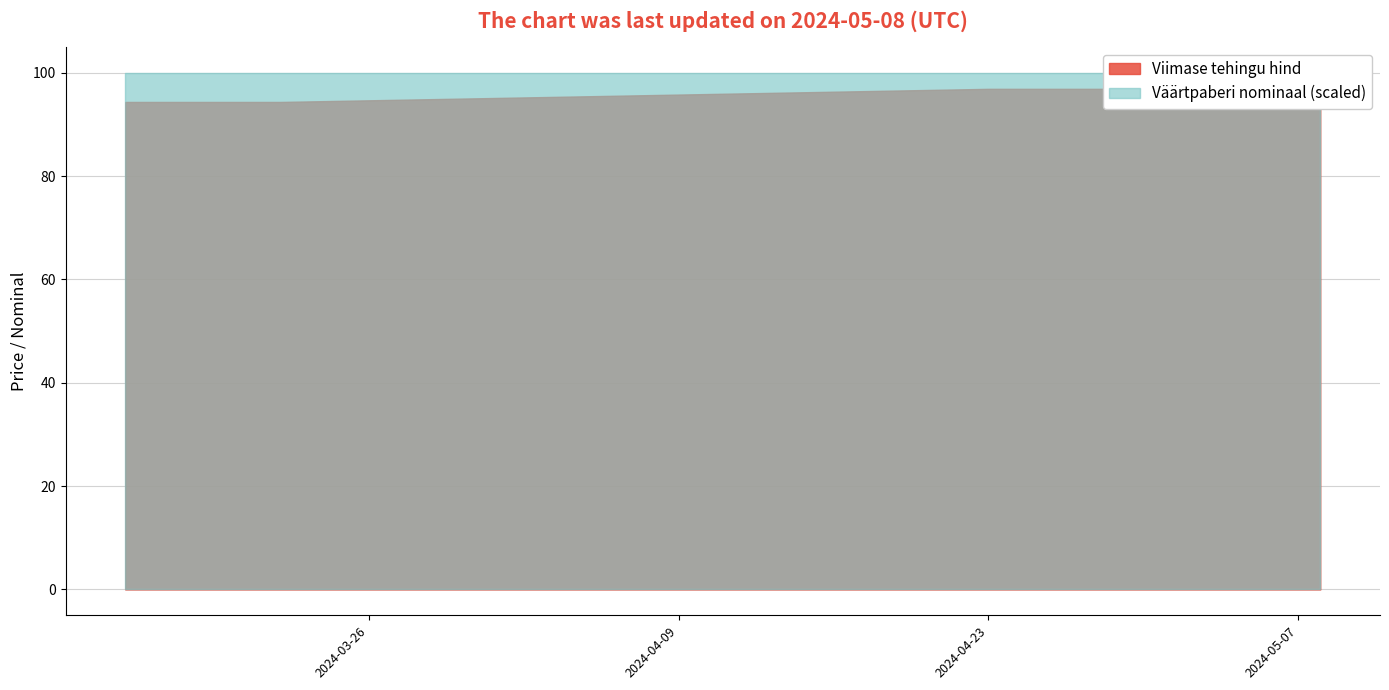

What is the label of the 3rd point from the left?

2024-05-06